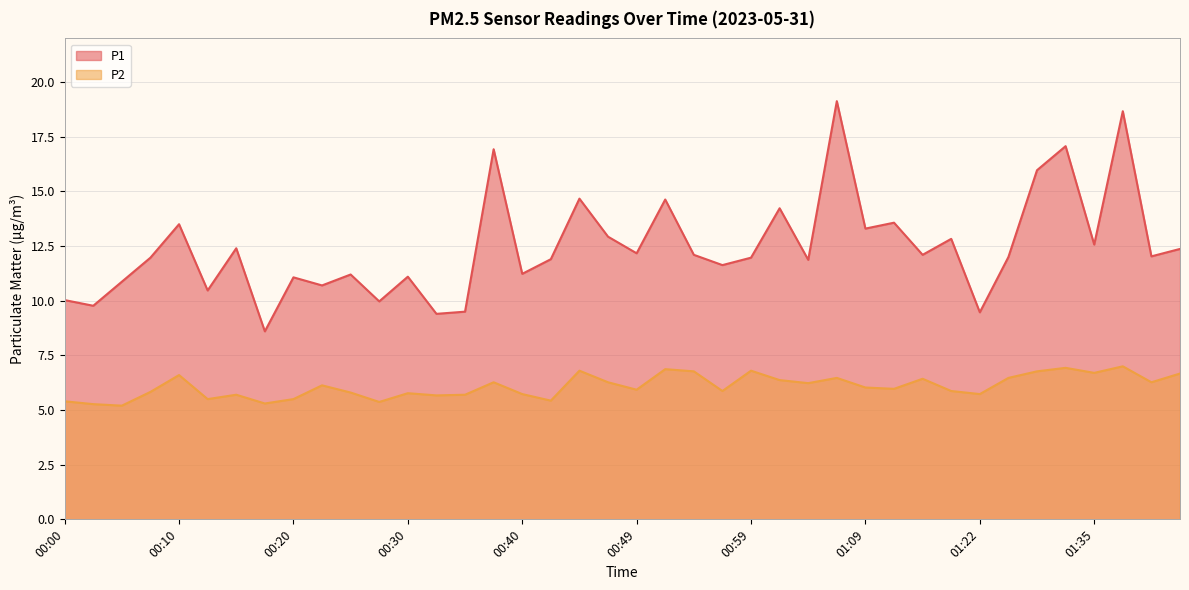

At which label is P2 closest to 6?

01:09